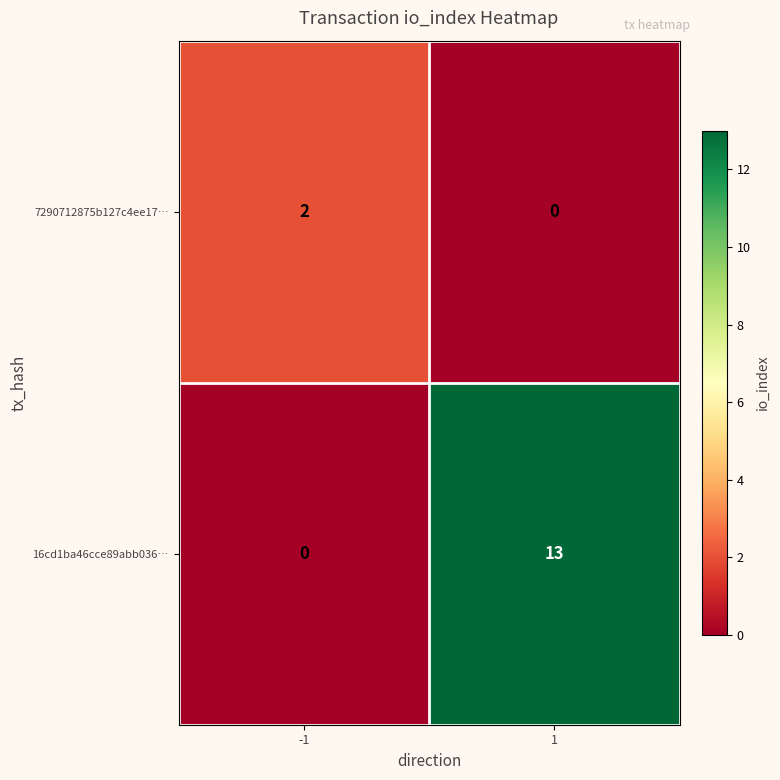

What is the difference between the maximum and minimum values in the 16cd1ba46cce89abb036… series?

13